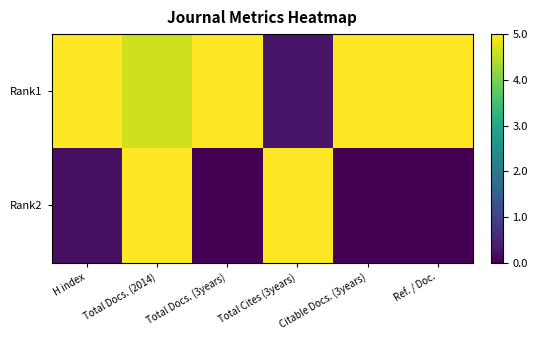

Reading right to left, what are all the values shown in this chart?

Rank1: Ref. / Doc.=5.0	Citable Docs. (3years)=5.0	Total Cites (3years)=0.3	Total Docs. (3years)=5.0	Total Docs. (2014)=4.6	H index=5.0
Rank2: Ref. / Doc.=0.0	Citable Docs. (3years)=0.0	Total Cites (3years)=5.0	Total Docs. (3years)=0.0	Total Docs. (2014)=5.0	H index=0.2